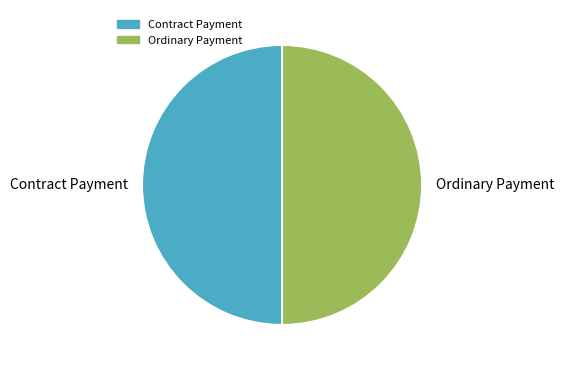

Is the sum of Contract Payment and Ordinary Payment greater than half?

Yes